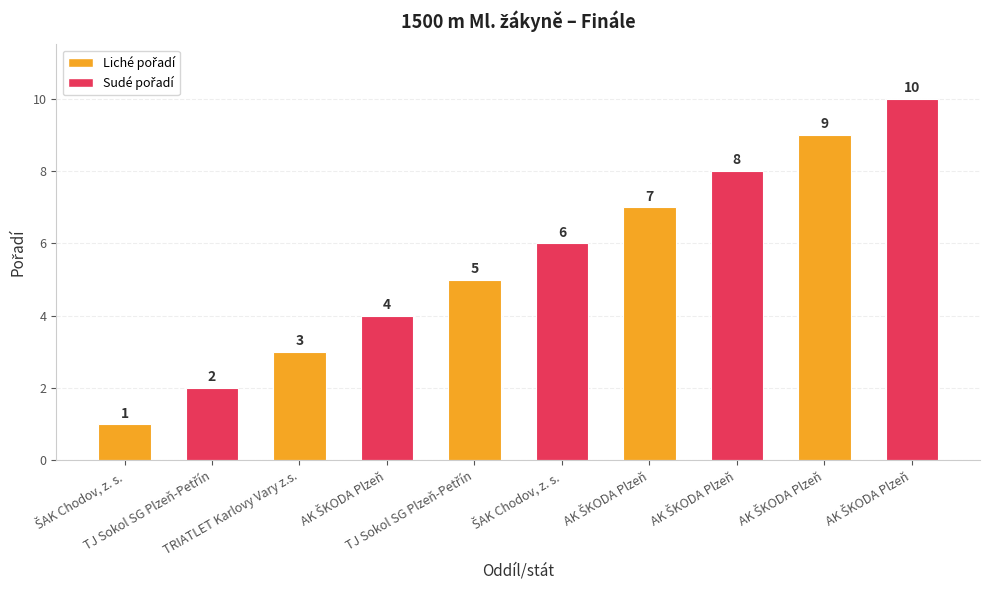

Reading right to left, transcribe all the data shown in this chart.

10	9	8	7	6	5	4	3	2	1